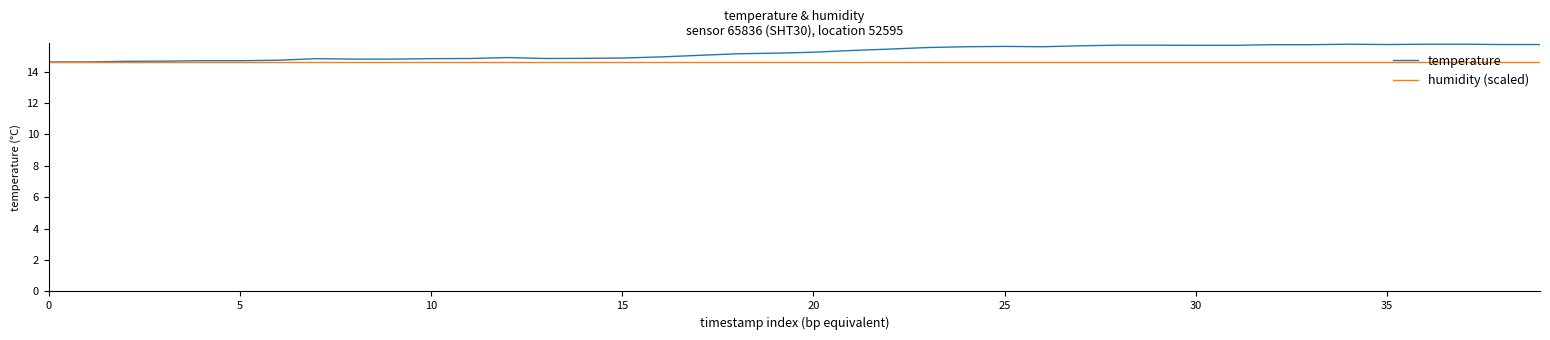

Which series has the largest range (max minus min)?

temperature